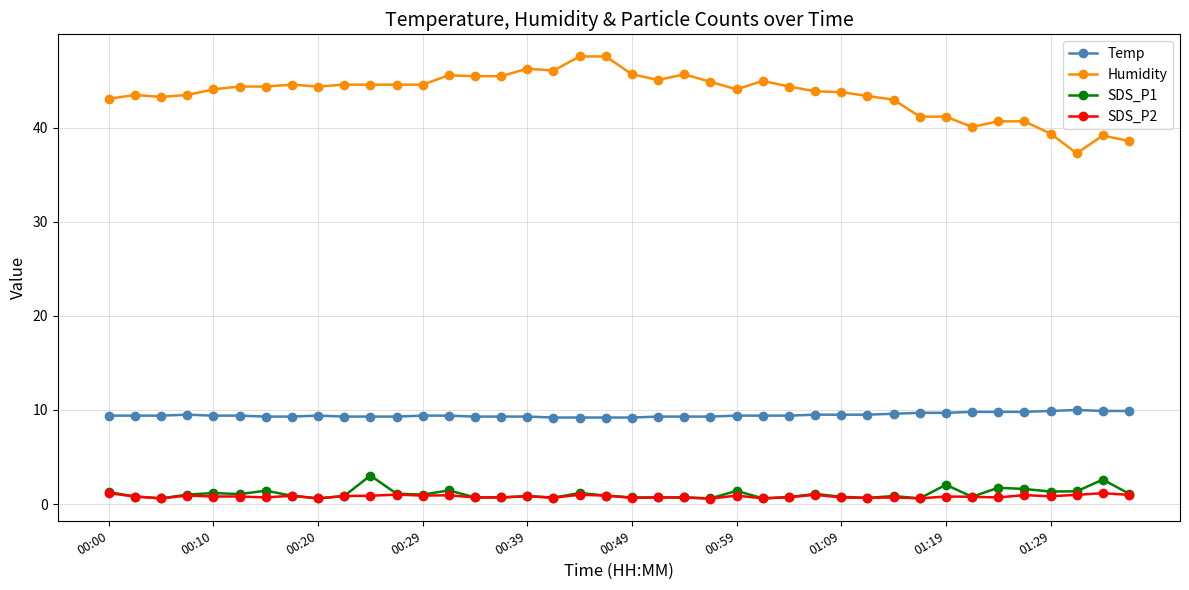

True or false: SDS_P2 and Humidity intersect in this chart.

False